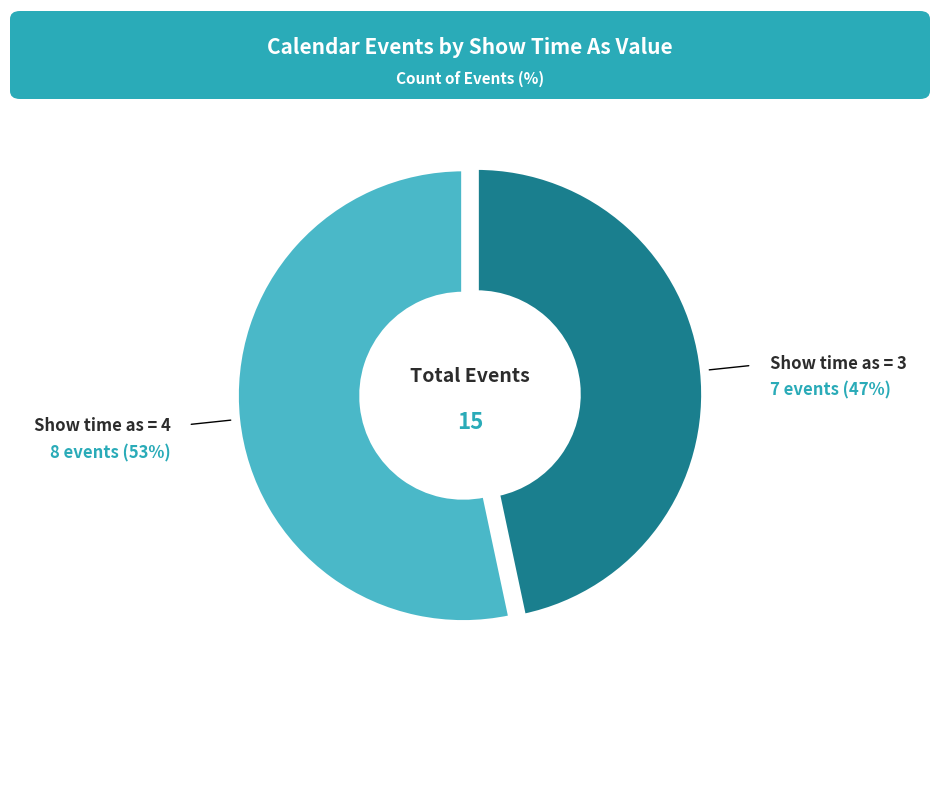

Is there any slice that represents more than half of the pie?

Yes